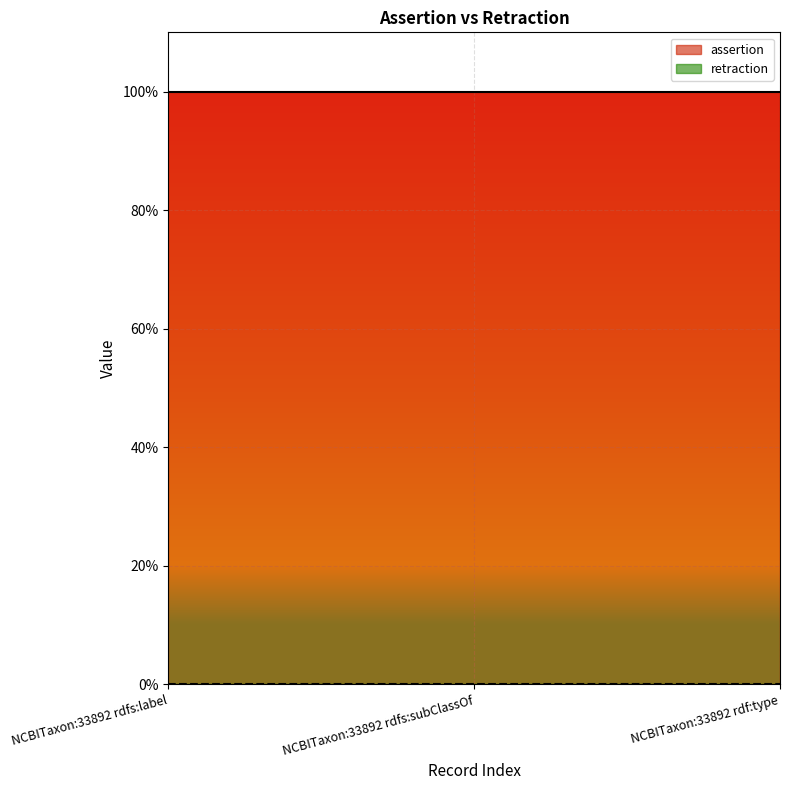

Reading left to right, what are all the values shown in this chart?

assertion: 1	1	1
retraction: 0	0	0